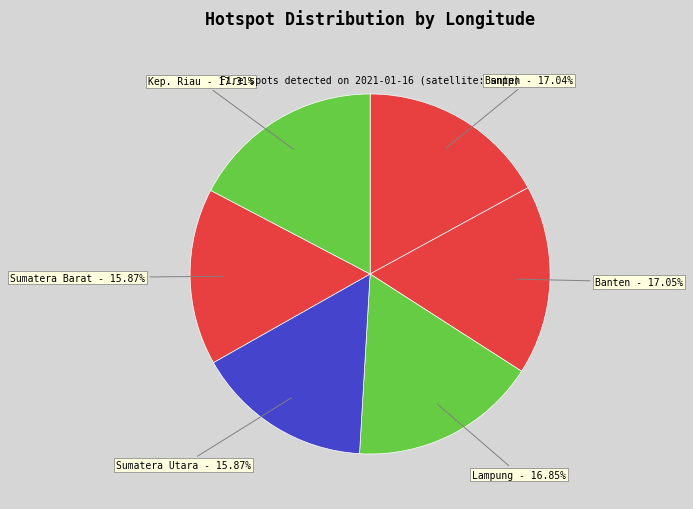

Is there a majority slice in this chart?

No